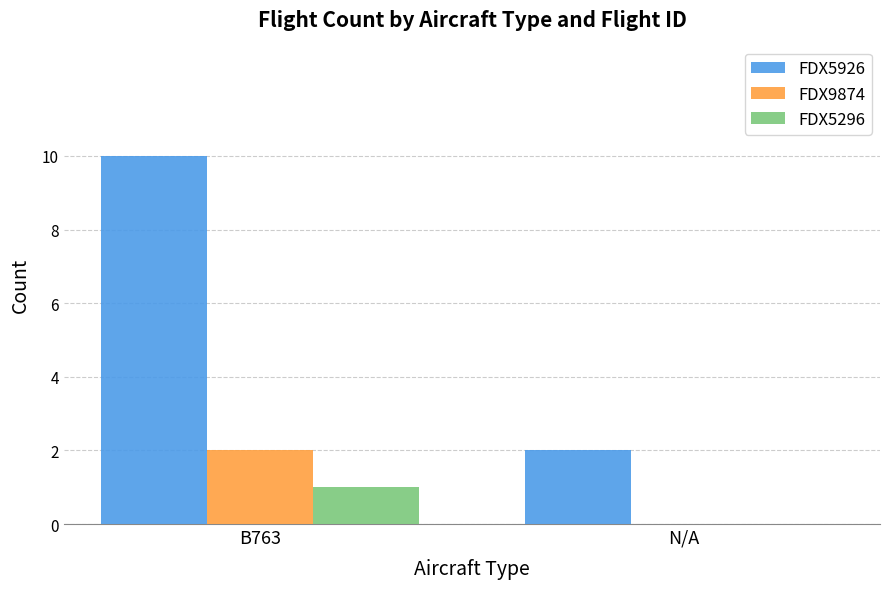

Does the chart contain stacked bars?

No